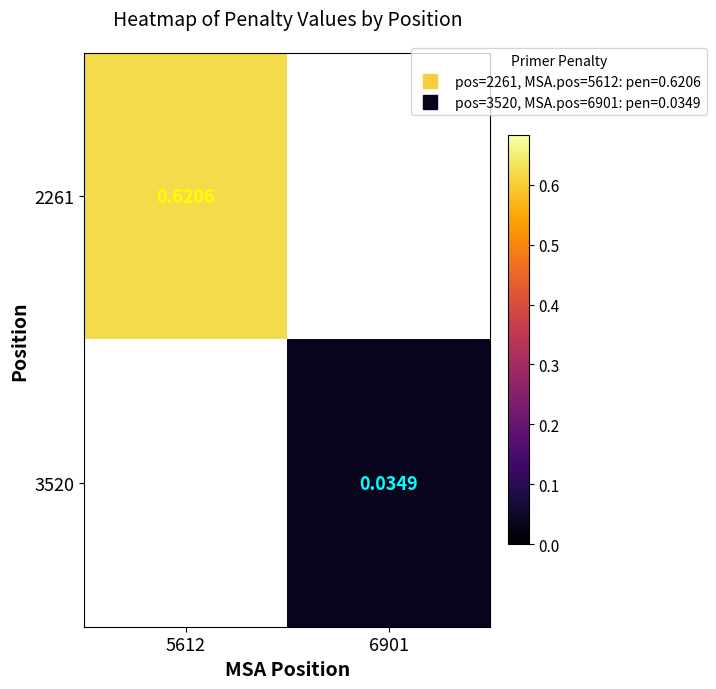

What is the maximum value shown in the chart?

0.6